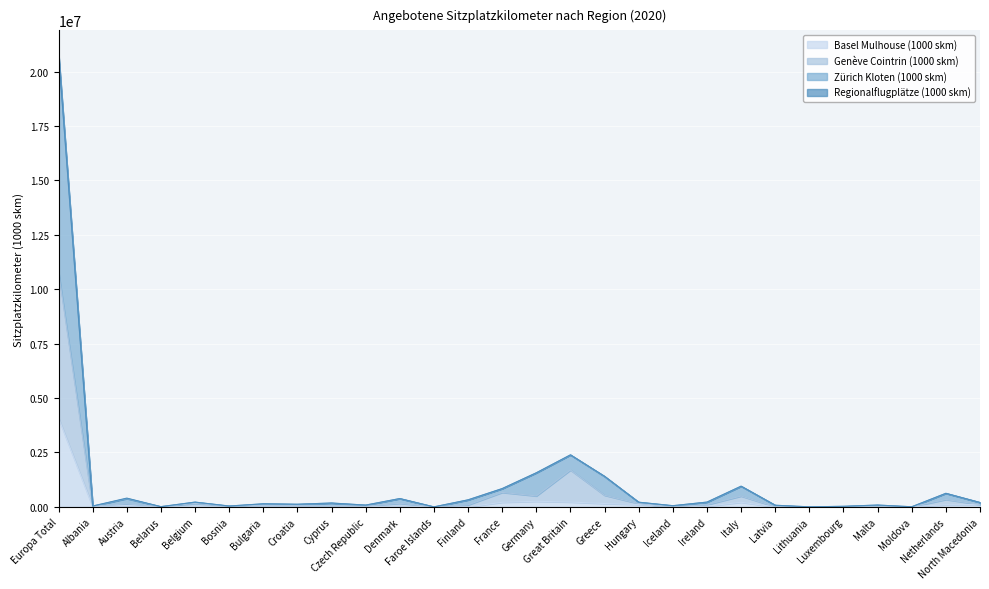

What is the value of the Genève Cointrin (1000 skm) point at the 15th from the left?

503990